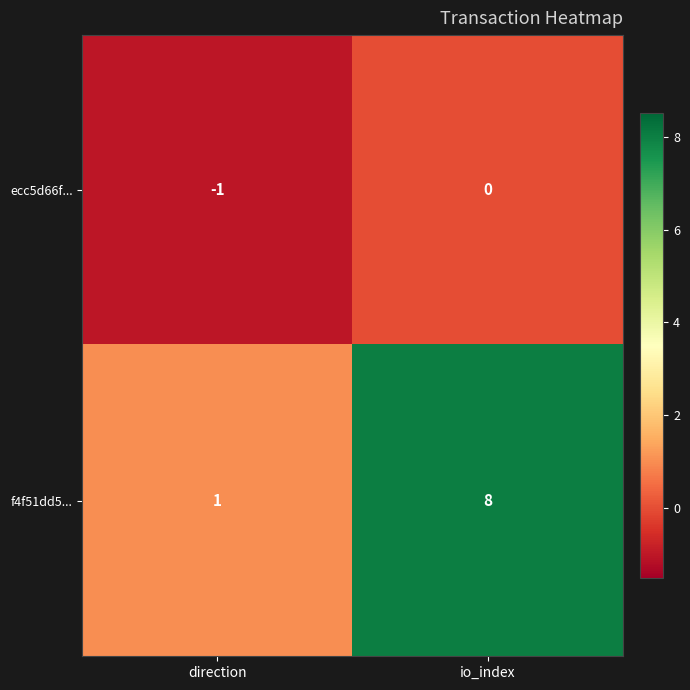

Where is ecc5d66f... nearest to the value 0?

io_index